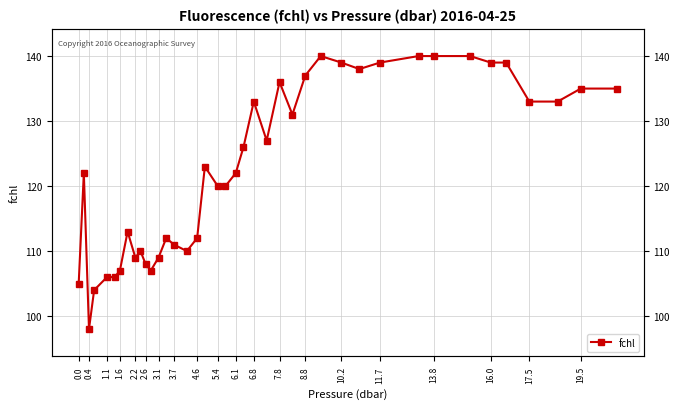

How many distinct data groups are displayed?

1